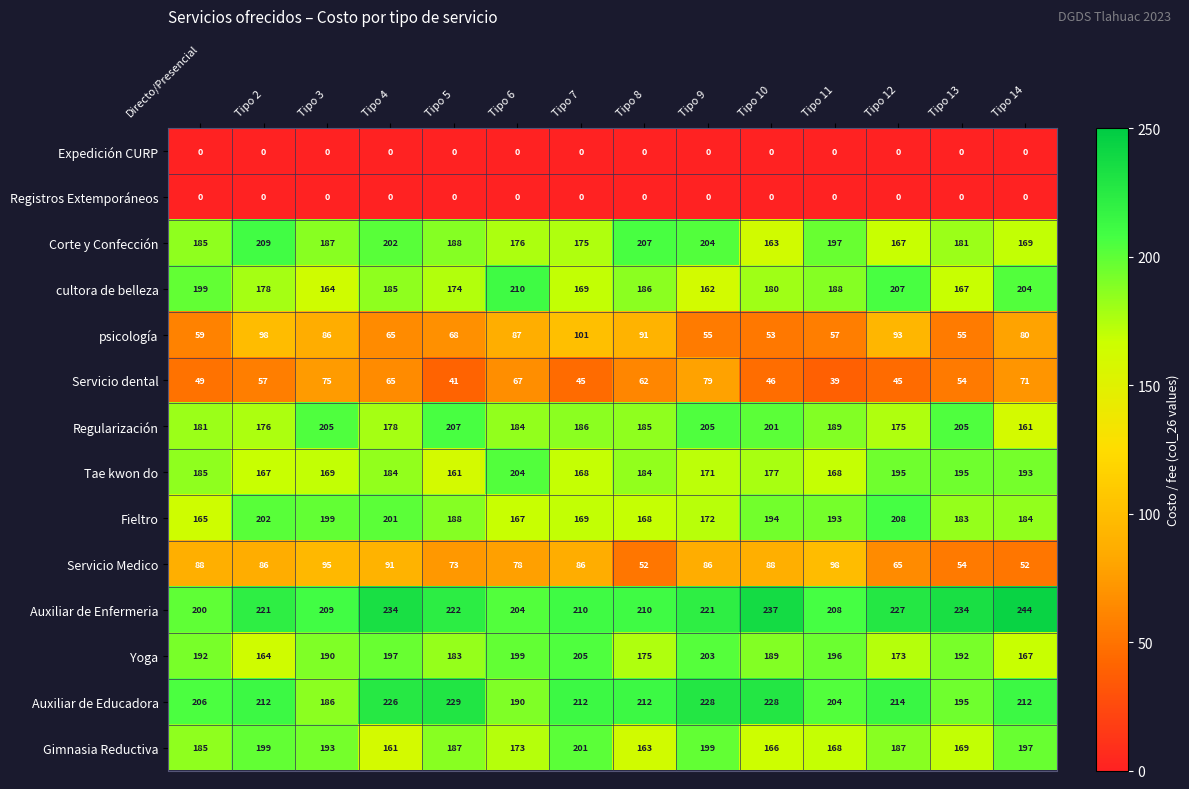

At which label does Regularización reach its minimum?

Tipo 14